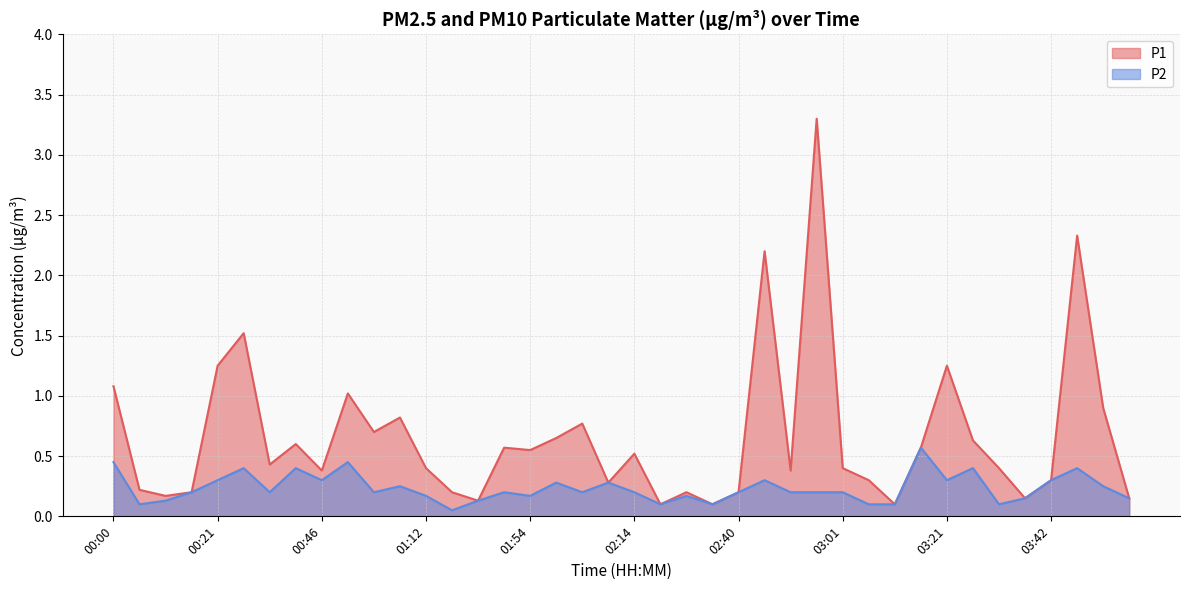

At which label is P2 closest to 0?

01:33